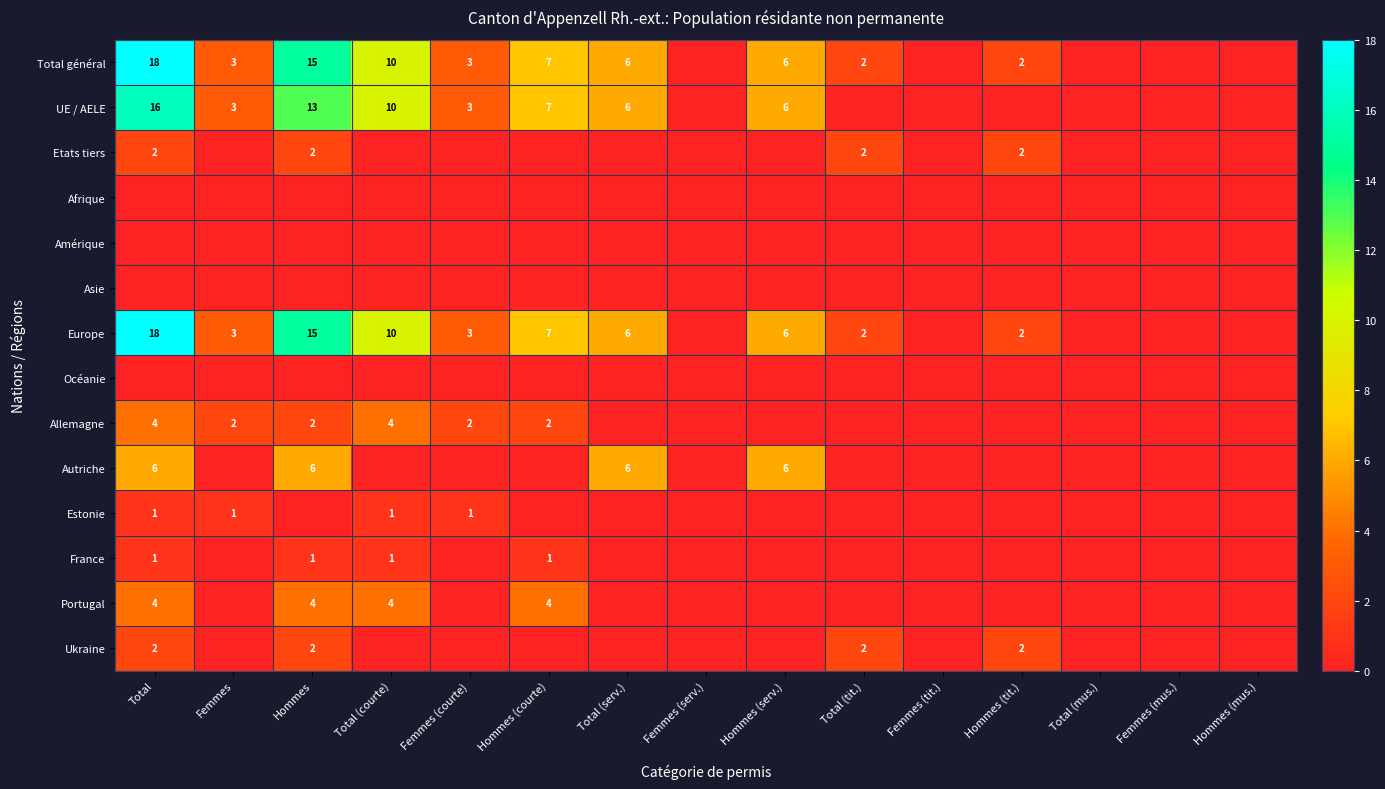

True or false: France has a value of 0 at Hommes.

False